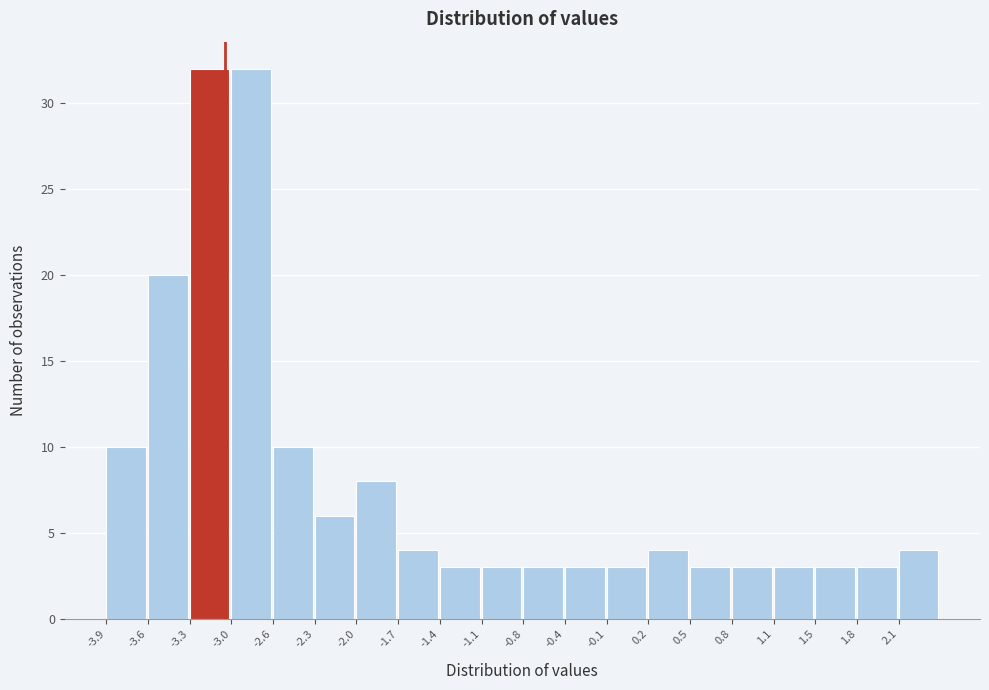

Reading left to right, list every bar in this chart as the range it spans on the x-axis followed by its height. Neither the bar edges nor the heights are printed on the chart, so give them approximately, as read against the axes.

-3.900 to -3.585: 10
-3.585 to -3.270: 20
-3.270 to -2.955: 32
-2.955 to -2.640: 32
-2.640 to -2.325: 10
-2.325 to -2.010: 6
-2.010 to -1.695: 8
-1.695 to -1.380: 4
-1.380 to -1.065: 3
-1.065 to -0.750: 3
-0.750 to -0.435: 3
-0.435 to -0.120: 3
-0.120 to 0.195: 3
0.195 to 0.510: 4
0.510 to 0.825: 3
0.825 to 1.140: 3
1.140 to 1.455: 3
1.455 to 1.770: 3
1.770 to 2.085: 3
2.085 to 2.400: 4